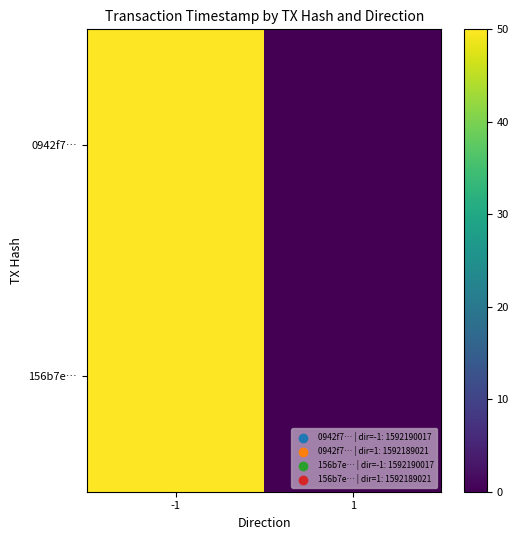

Reading left to right, transcribe all the data shown in this chart.

0942f7…: -1=50	1=0
156b7e…: -1=50	1=0